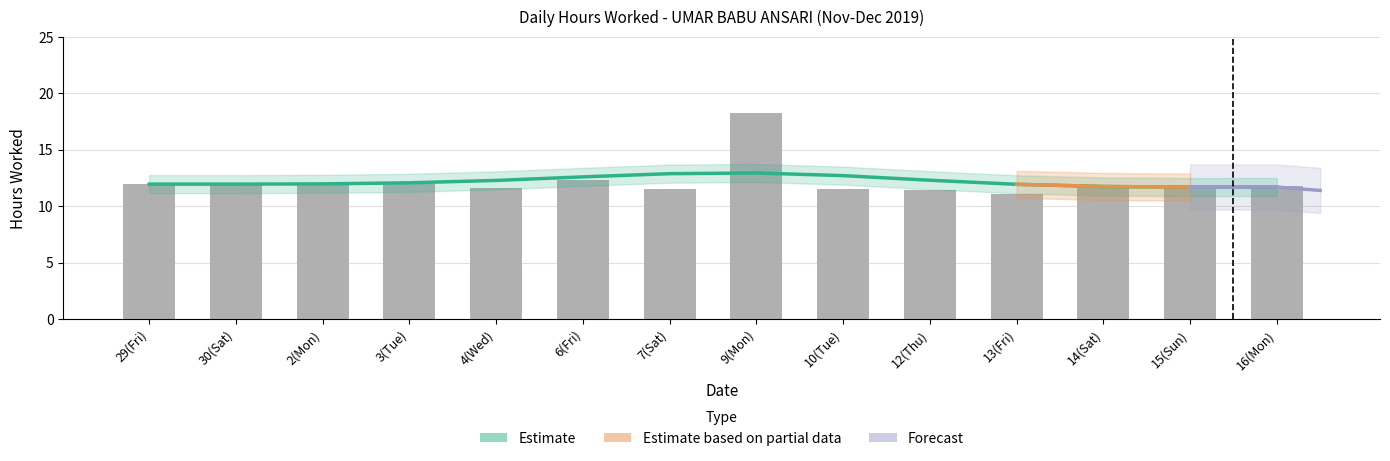

Reading left to right, extract all data points from this chart.

29(Fri)=12.0	30(Sat)=12.0	2(Mon)=11.9	3(Tue)=11.9	4(Wed)=11.6	6(Fri)=12.3	7(Sat)=11.5	9(Mon)=18.2	10(Tue)=11.5	12(Thu)=11.4	13(Fri)=11.0	14(Sat)=11.8	15(Sun)=11.7	16(Mon)=11.8